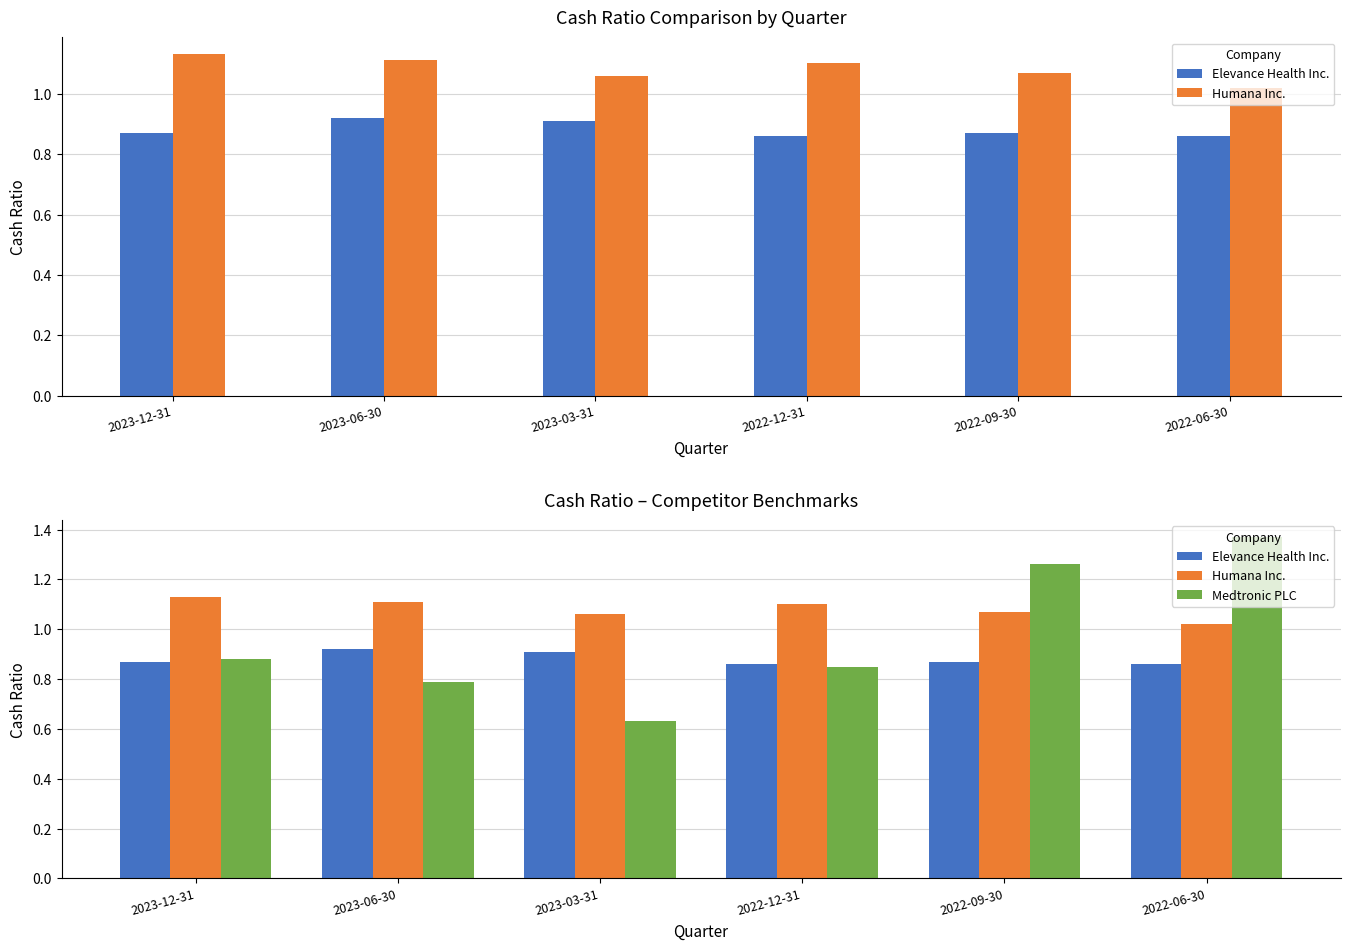

Count the number of categories in the chart.

6